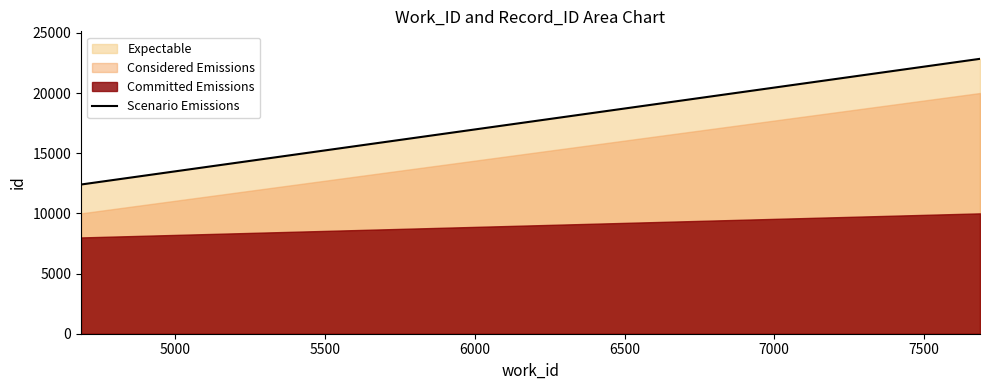

Which series has the largest range (max minus min)?

Expectable